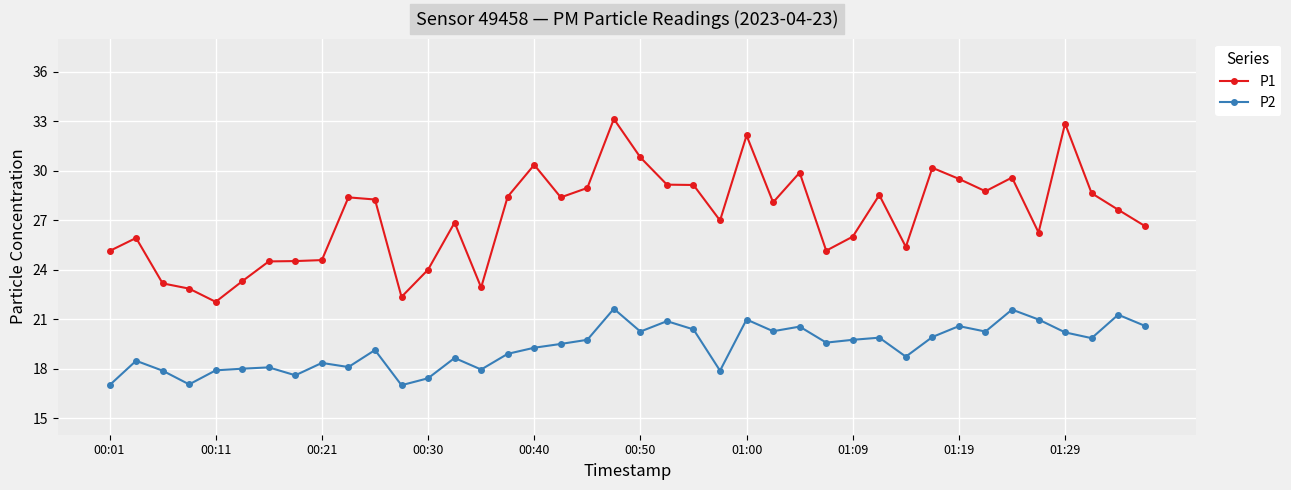

True or false: P1 and P2 intersect in this chart.

False